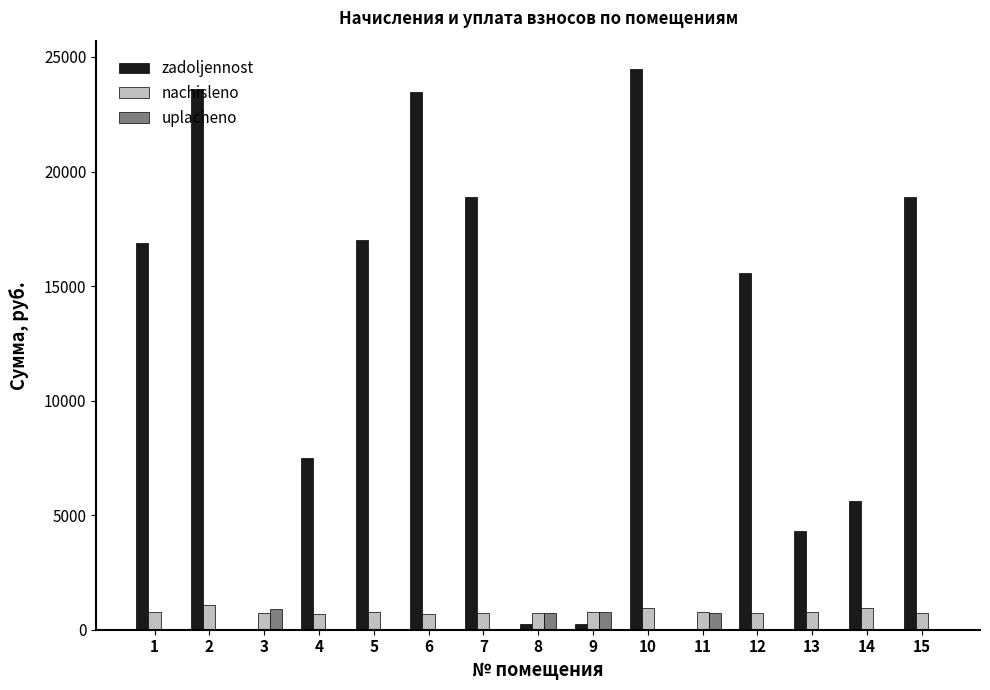

What is the total value across all series at 15?

19603.3